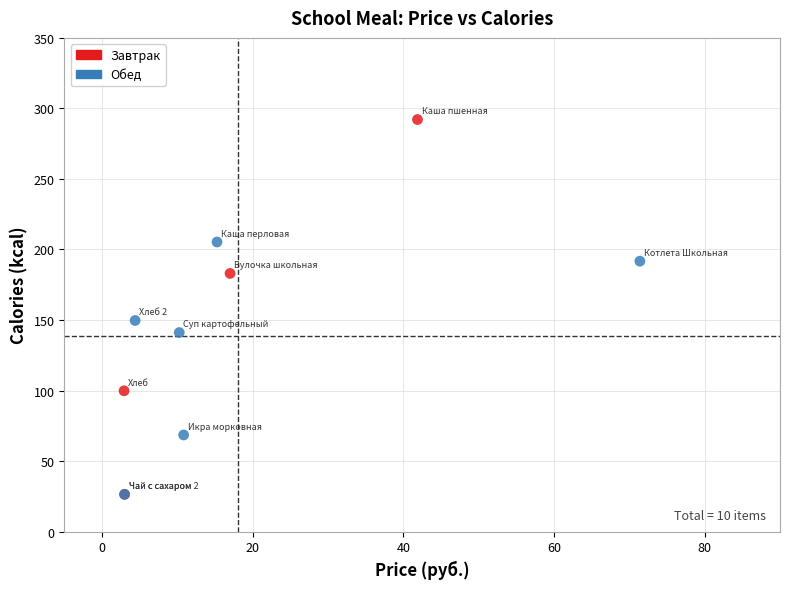

Which series has the widest spread of Y values?

Завтрак